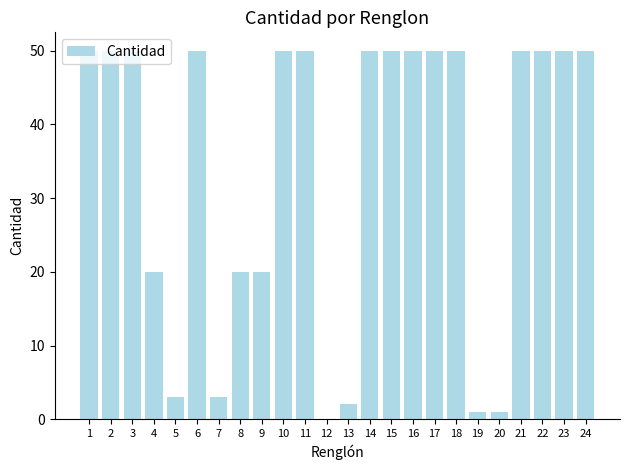

Is it true that the value at 1 is 88?

False